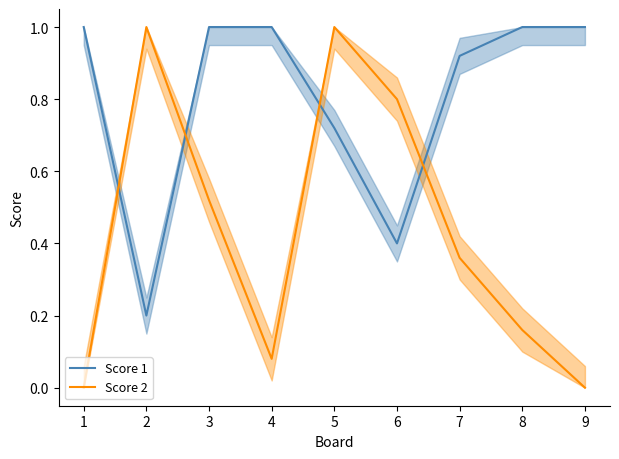

Count the number of data series in this chart.

2